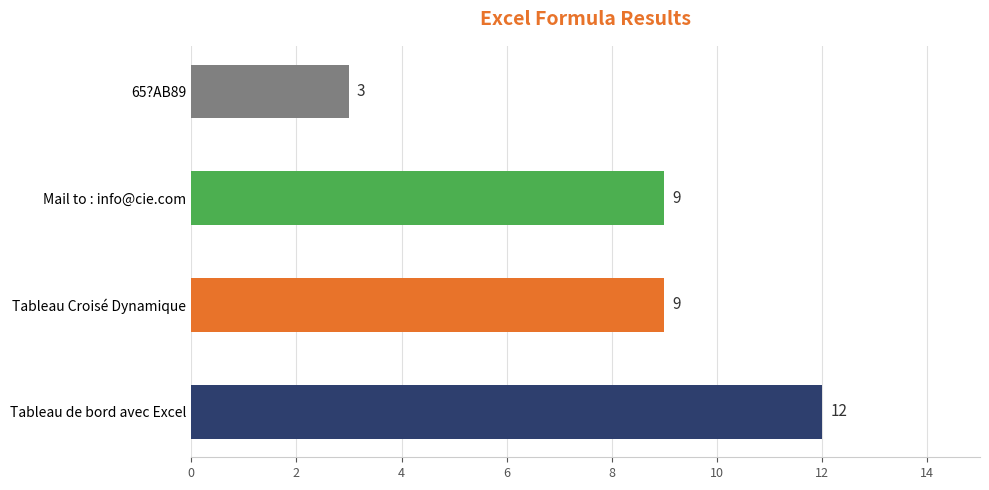

Between Mail to : info@cie.com and 65?AB89, which is larger?

Mail to : info@cie.com